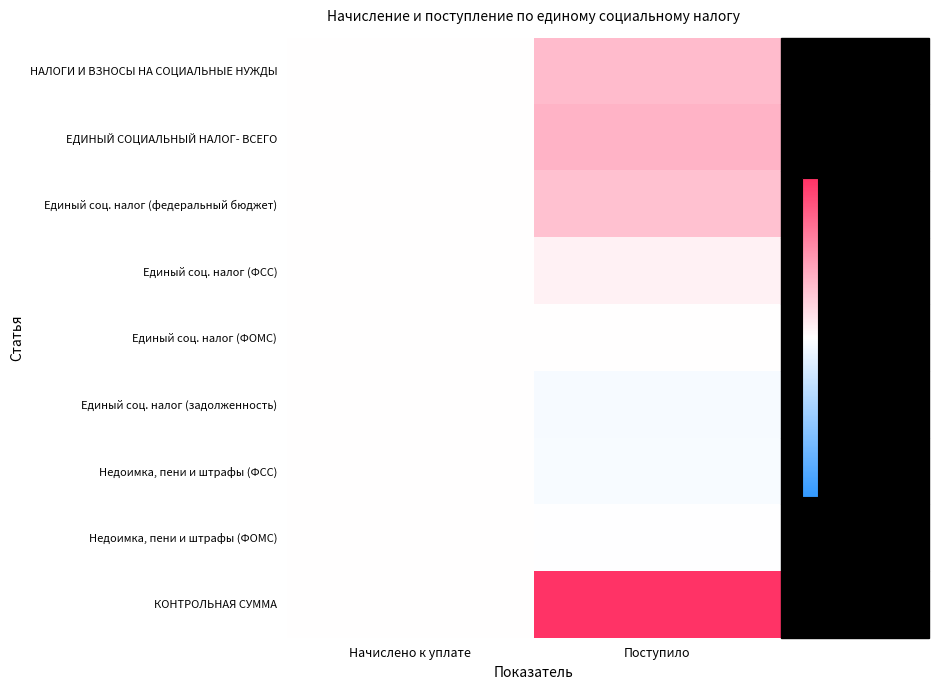

What is the minimum value shown in the chart?

-10